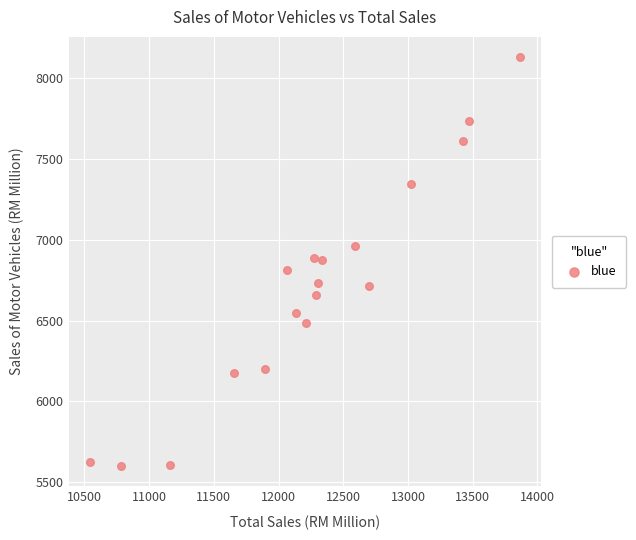

What is the range of X values (max minus min)?

3317.5